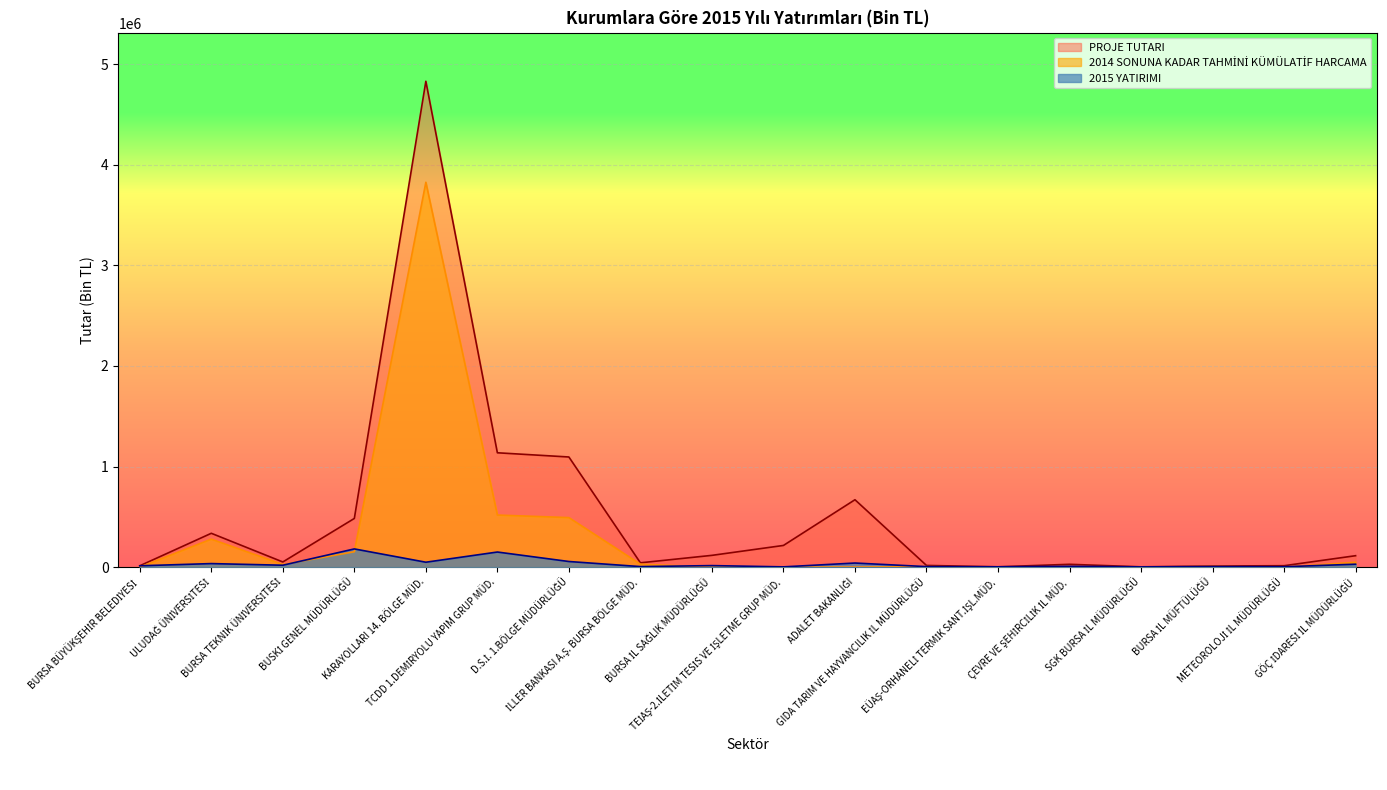

Reading right to left, transcribe all the data shown in this chart.

2015 YATIRIMI: GÖÇ İDARESİ İL MÜDÜRLÜĞÜ=29000	METEOROLOJİ İL MÜDÜRLÜĞÜ=3710	BURSA İL MÜFTÜLÜĞÜ=5000	SGK BURSA İL MÜDÜRLÜĞÜ=2300	ÇEVRE VE ŞEHİRCİLİK İL MÜD.=8249	EÜAŞ-ORHANELİ TERMİK SANT.İŞL.MÜD.=3000	GIDA TARIM VE HAYVANCILIK İL MÜDÜRLÜĞÜ=5000	ADALET BAKANLIĞI=40600	TEİAŞ-2.İLETİM TESİS VE İŞLETME GRUP MÜD.=2556	BURSA İL SAĞLIK MÜDÜRLÜĞÜ=15050	İLLER BANKASI A.Ş. BURSA BÖLGE MÜD.=5231	D.S.İ. 1.BÖLGE MÜDÜRLÜĞÜ=55800	TCDD 1.DEMİRYOLU YAPIM GRUP MÜD.=150000	KARAYOLLARI 14. BÖLGE MÜD.=48700	BUSKİ GENEL MÜDÜRLÜĞÜ=181000	BURSA TEKNİK ÜNİVERSİTESİ=18798	ULUDAĞ ÜNİVERSİTESİ=35100	BURSA BÜYÜKŞEHİR BELEDİYESİ=13148
PROJE TUTARI: GÖÇ İDARESİ İL MÜDÜRLÜĞÜ=113500	METEOROLOJİ İL MÜDÜRLÜĞÜ=14000	BURSA İL MÜFTÜLÜĞÜ=11000	SGK BURSA İL MÜDÜRLÜĞÜ=2830	ÇEVRE VE ŞEHİRCİLİK İL MÜD.=27931	EÜAŞ-ORHANELİ TERMİK SANT.İŞL.MÜD.=3000	GIDA TARIM VE HAYVANCILIK İL MÜDÜRLÜĞÜ=16736	ADALET BAKANLIĞI=670000	TEİAŞ-2.İLETİM TESİS VE İŞLETME GRUP MÜD.=215500	BURSA İL SAĞLIK MÜDÜRLÜĞÜ=116937	İLLER BANKASI A.Ş. BURSA BÖLGE MÜD.=42826	D.S.İ. 1.BÖLGE MÜDÜRLÜĞÜ=1094955	TCDD 1.DEMİRYOLU YAPIM GRUP MÜD.=1136848	KARAYOLLARI 14. BÖLGE MÜD.=4830683	BUSKİ GENEL MÜDÜRLÜĞÜ=483900	BURSA TEKNİK ÜNİVERSİTESİ=51250	ULUDAĞ ÜNİVERSİTESİ=336334	BURSA BÜYÜKŞEHİR BELEDİYESİ=13148
2014 SONUNA KADAR TAHMİNİ KÜMÜLATİF HARCAMA: GÖÇ İDARESİ İL MÜDÜRLÜĞÜ=48150	METEOROLOJİ İL MÜDÜRLÜĞÜ=0	BURSA İL MÜFTÜLÜĞÜ=5000	SGK BURSA İL MÜDÜRLÜĞÜ=530	ÇEVRE VE ŞEHİRCİLİK İL MÜD.=4150	EÜAŞ-ORHANELİ TERMİK SANT.İŞL.MÜD.=0	GIDA TARIM VE HAYVANCILIK İL MÜDÜRLÜĞÜ=4236	ADALET BAKANLIĞI=0	TEİAŞ-2.İLETİM TESİS VE İŞLETME GRUP MÜD.=12	BURSA İL SAĞLIK MÜDÜRLÜĞÜ=0	İLLER BANKASI A.Ş. BURSA BÖLGE MÜD.=29151	D.S.İ. 1.BÖLGE MÜDÜRLÜĞÜ=492381	TCDD 1.DEMİRYOLU YAPIM GRUP MÜD.=517787	KARAYOLLARI 14. BÖLGE MÜD.=3826554	BUSKİ GENEL MÜDÜRLÜĞÜ=153000	BURSA TEKNİK ÜNİVERSİTESİ=26291	ULUDAĞ ÜNİVERSİTESİ=278091	BURSA BÜYÜKŞEHİR BELEDİYESİ=0